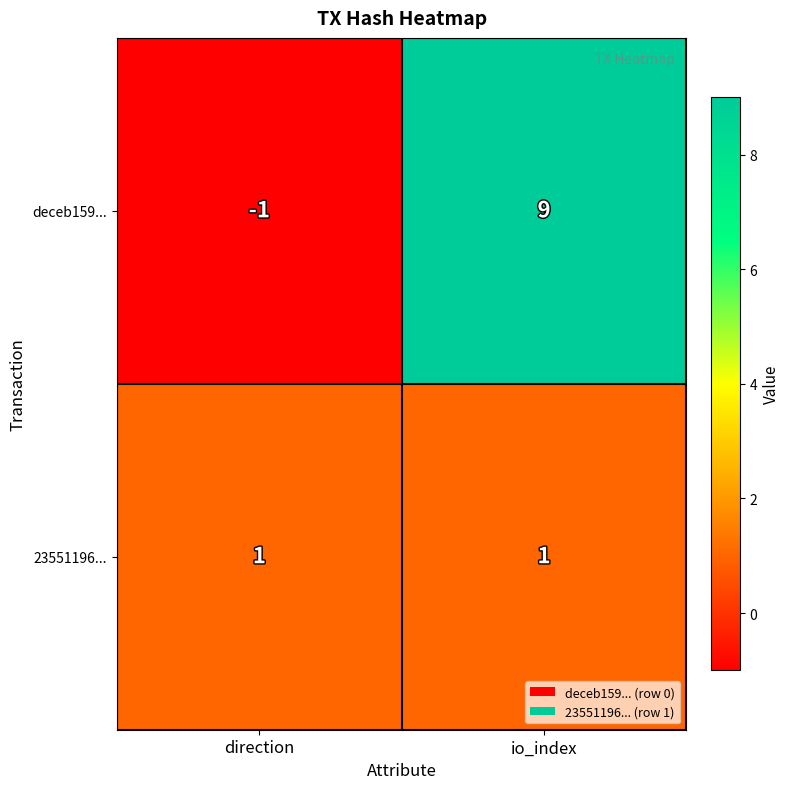

Where is deceb159... nearest to the value 4?

direction